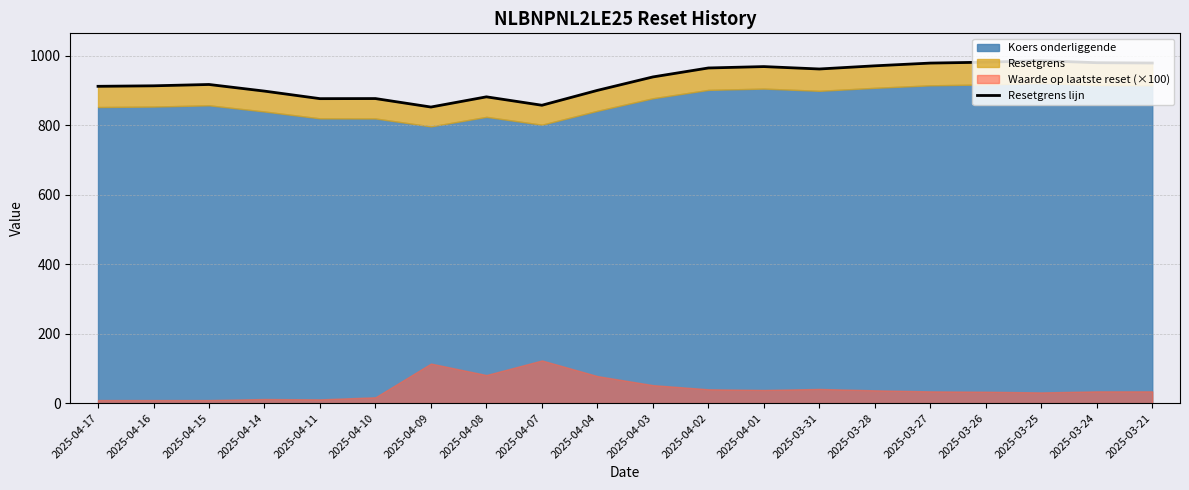

Where is the first local maximum?

2025-04-15